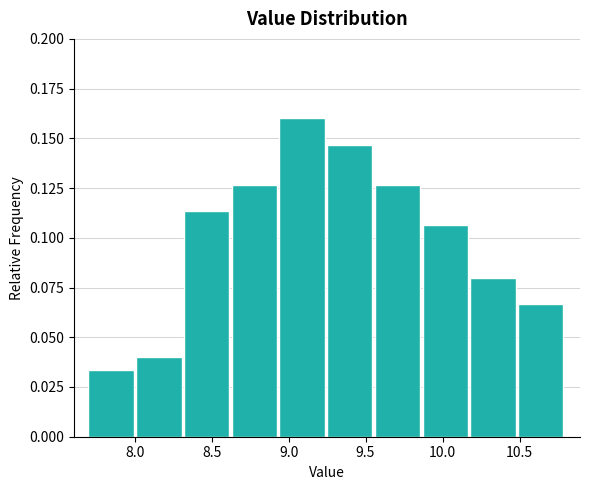

Which range on the x-axis has the tallest bar?

8.94 to 9.25